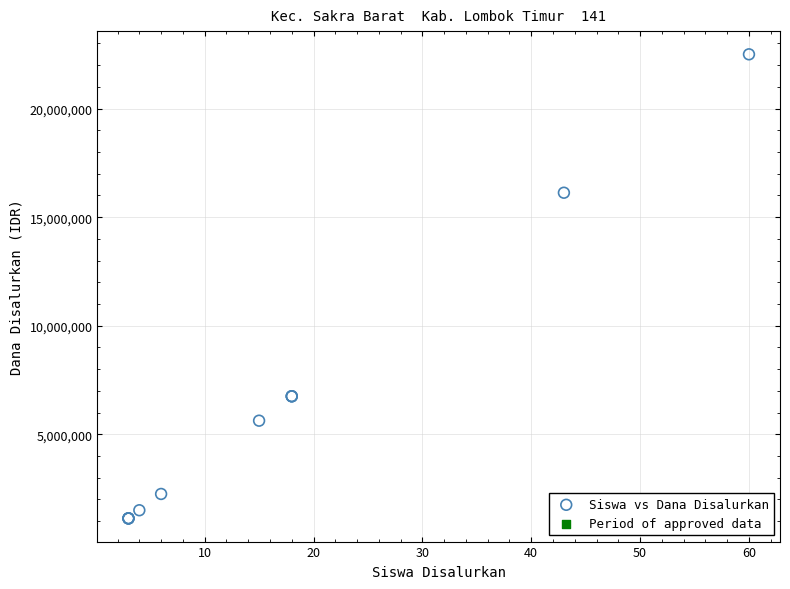

What Y value in the scatter plot is closest to 11812500?

16125000